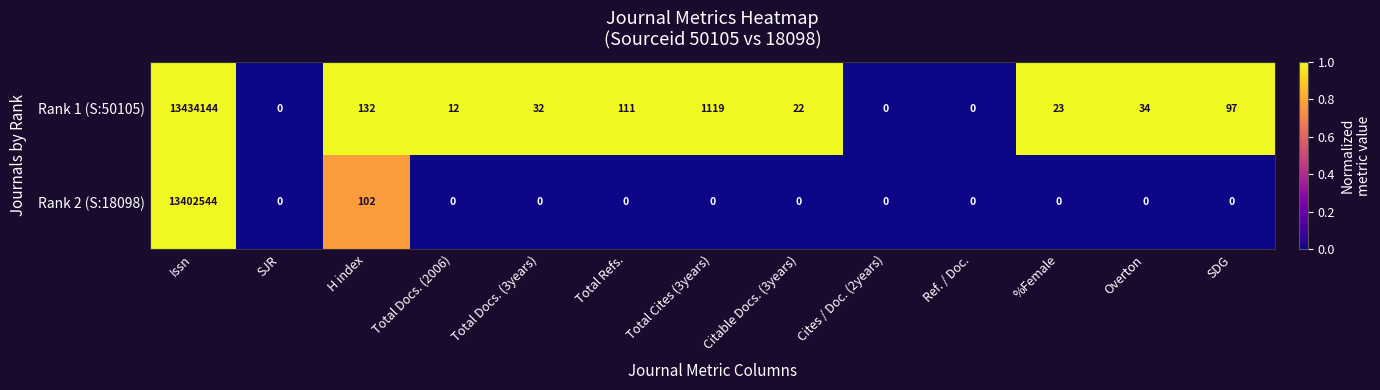

Read the Rank 2 (S:18098) value at Issn.

13402544